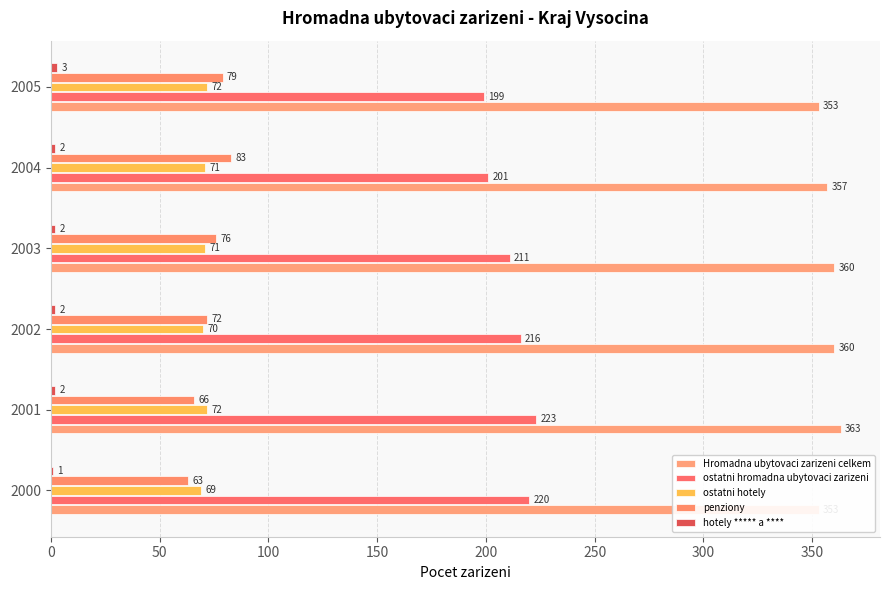

Is it true that penziony equals 83 at 2004?

True